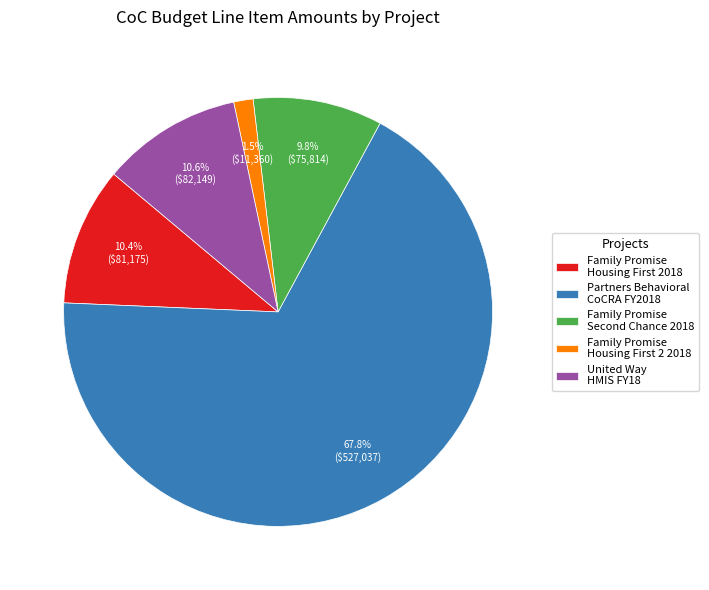

What portion of the pie excludes United Way HMIS FY18?

89.4%